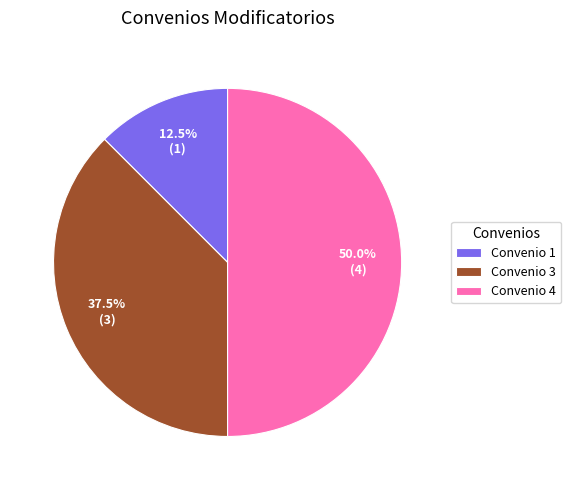

Is it true that Convenio 4 is 36% of the pie?

False